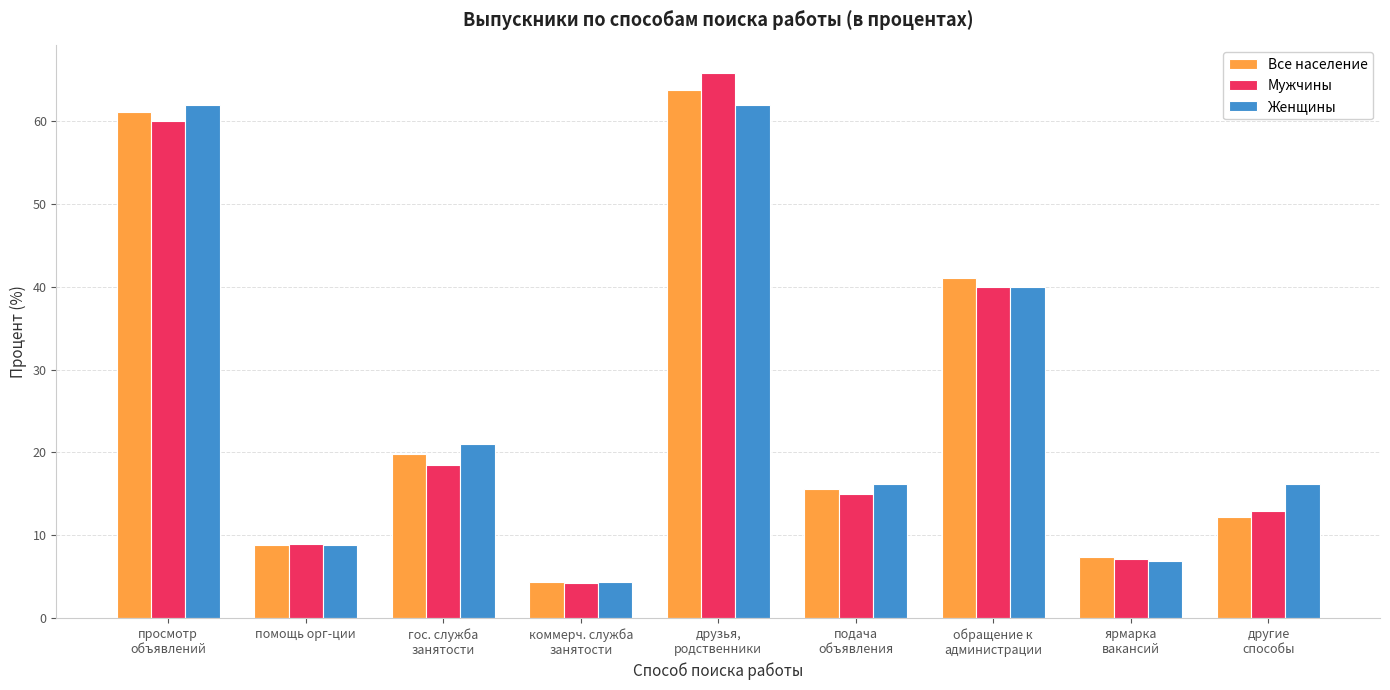

What is the minimum value for Мужчины?

4.3